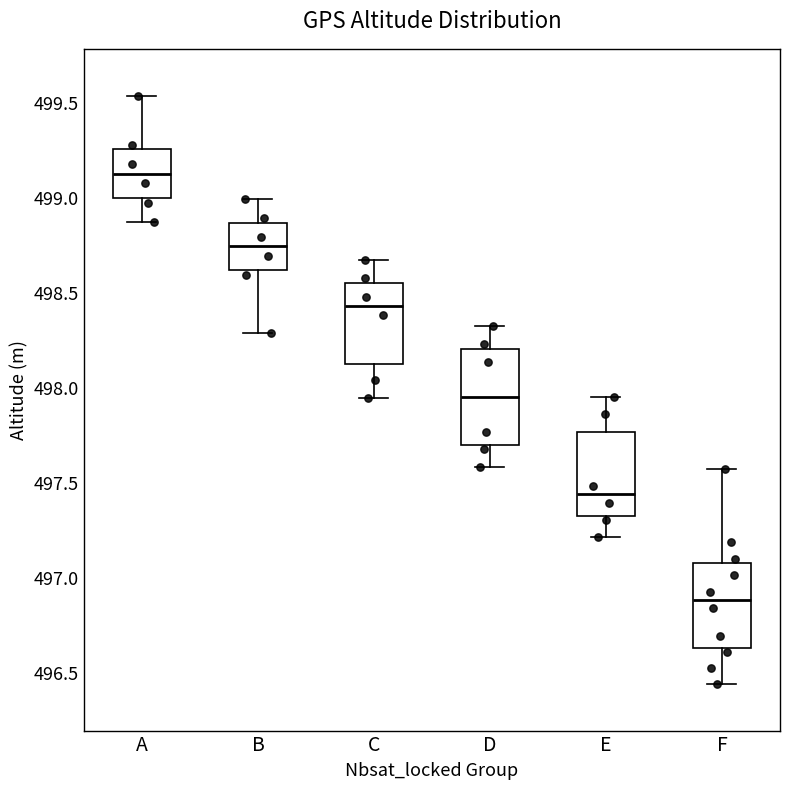

Which box's median line is the highest?

A